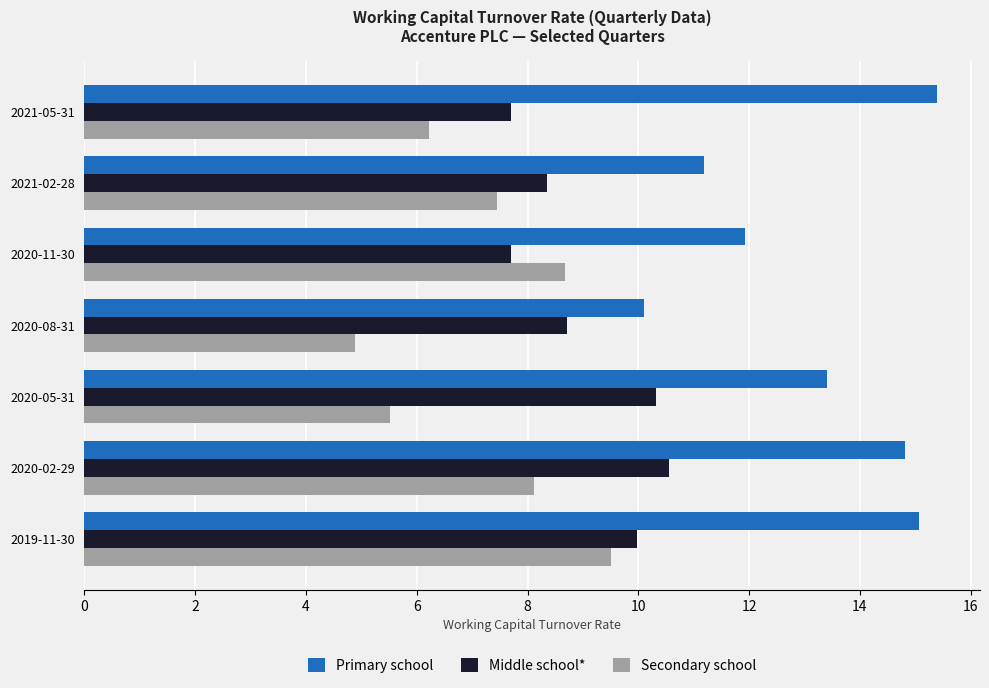

What is the spread (max minus min) of values at 2019-11-30?

5.6